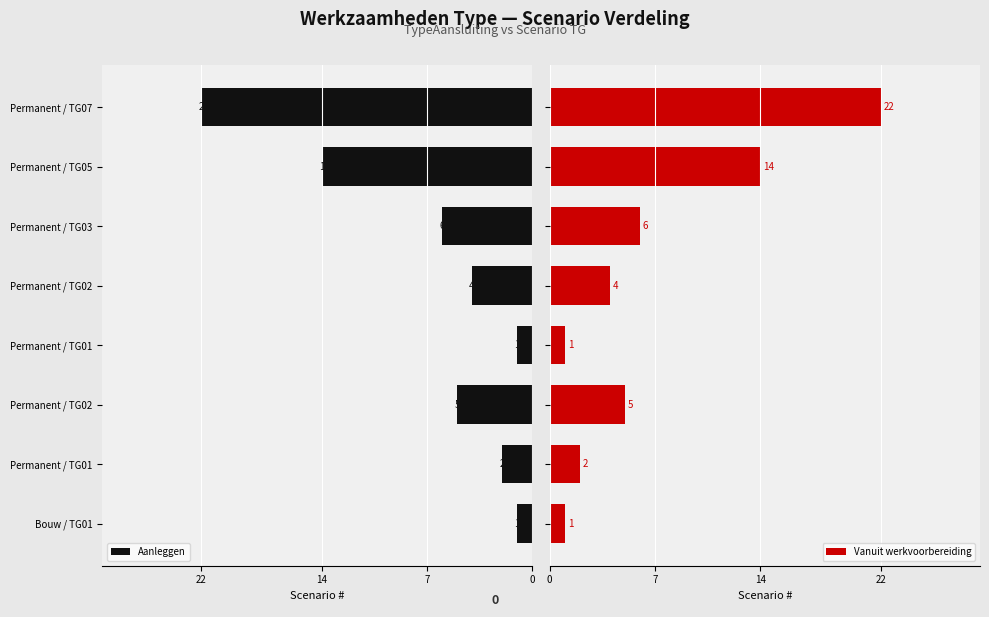

What is the difference between the maximum and second lowest values in the Vanuit werkvoorbereiding series?

21